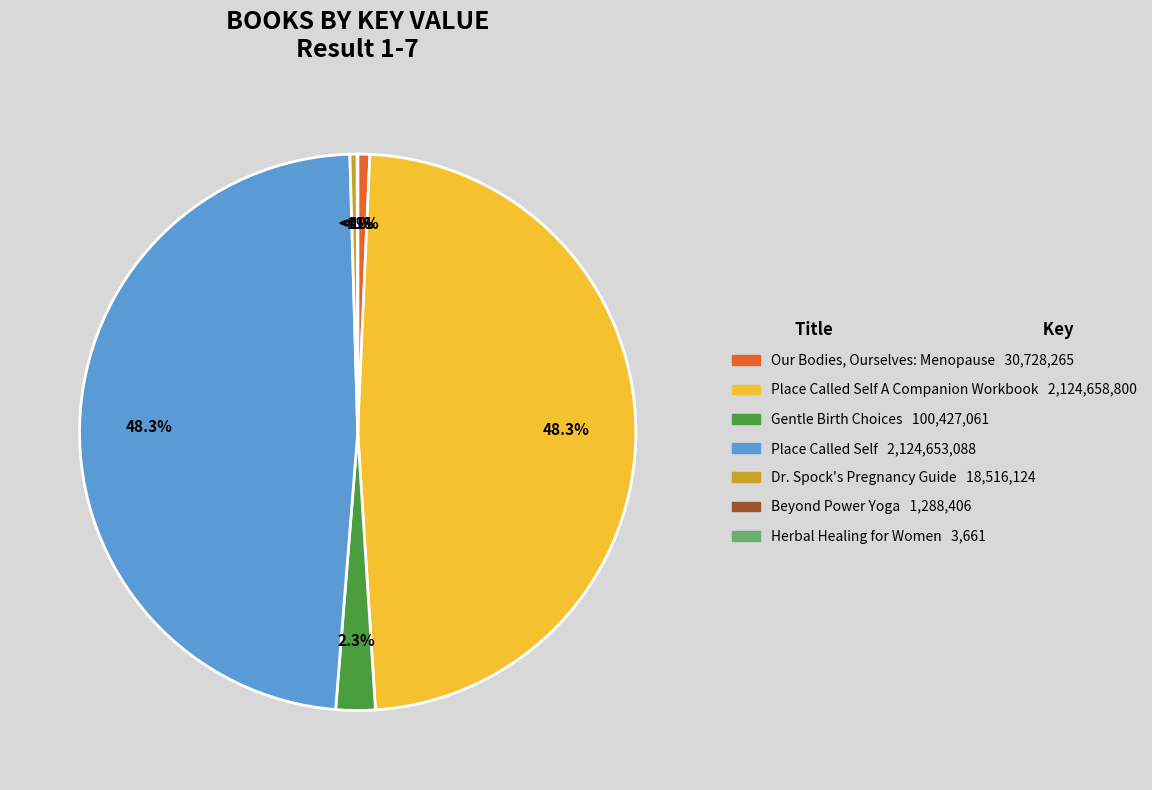

Count the number of slices in the pie.

7